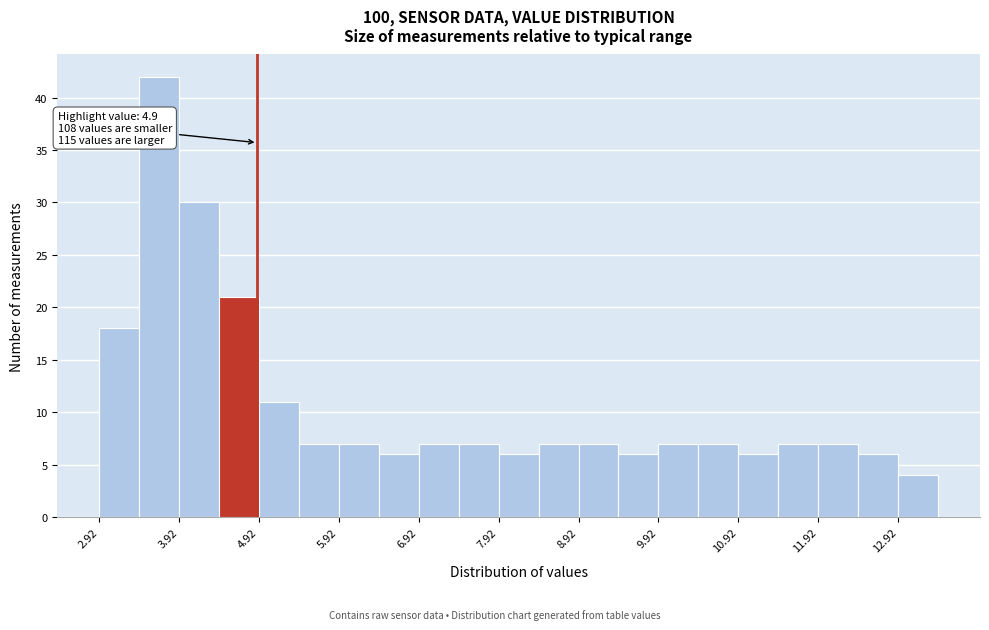

Which range on the x-axis has the tallest bar?

3.42 to 3.92